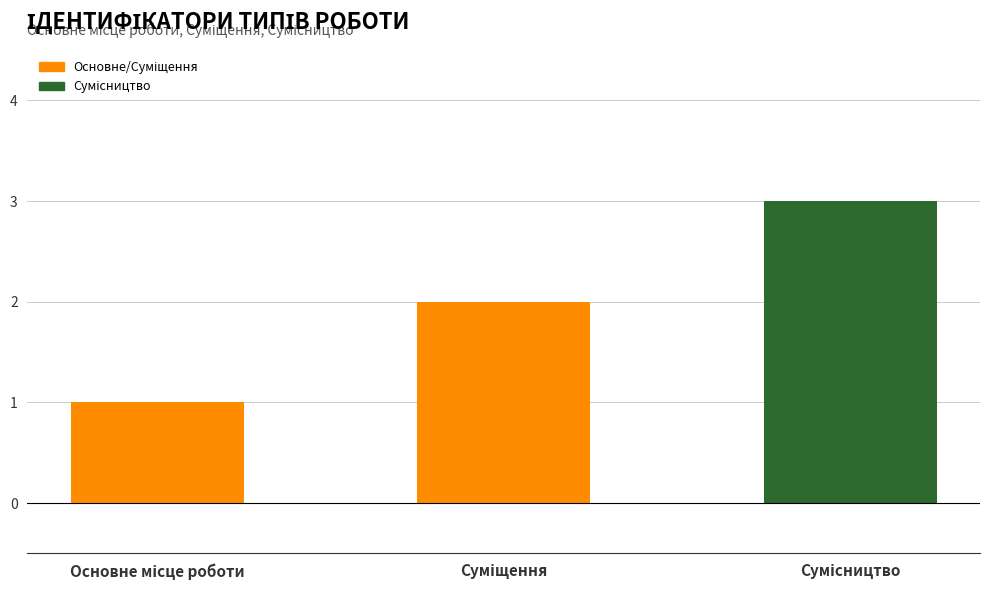

What is the sum of all values?

6